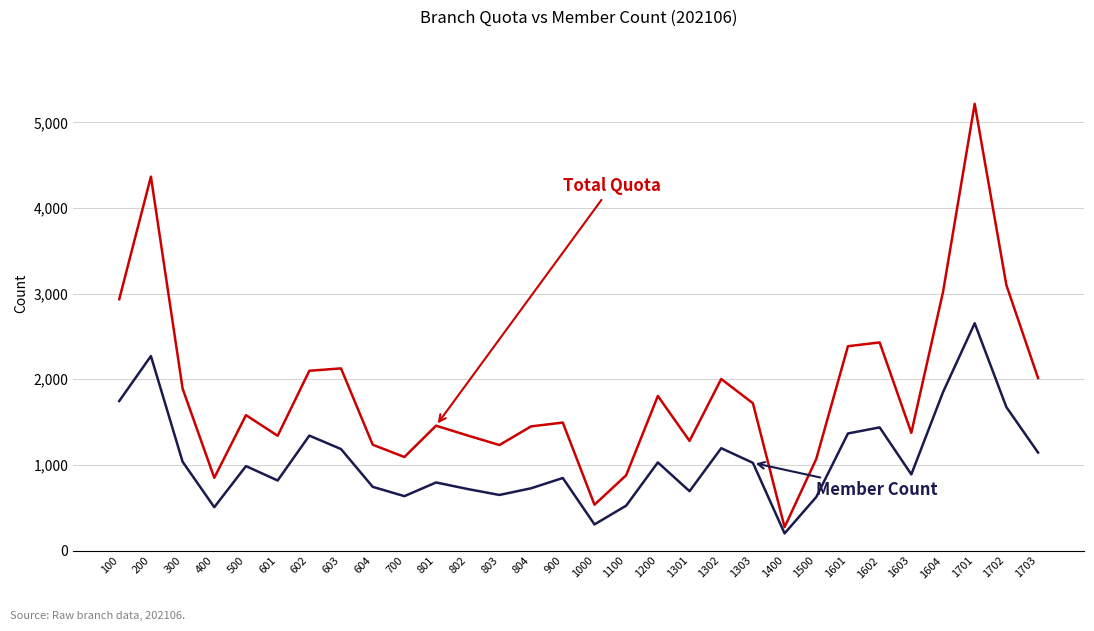

At which category is the sum across all series the highest?

1701